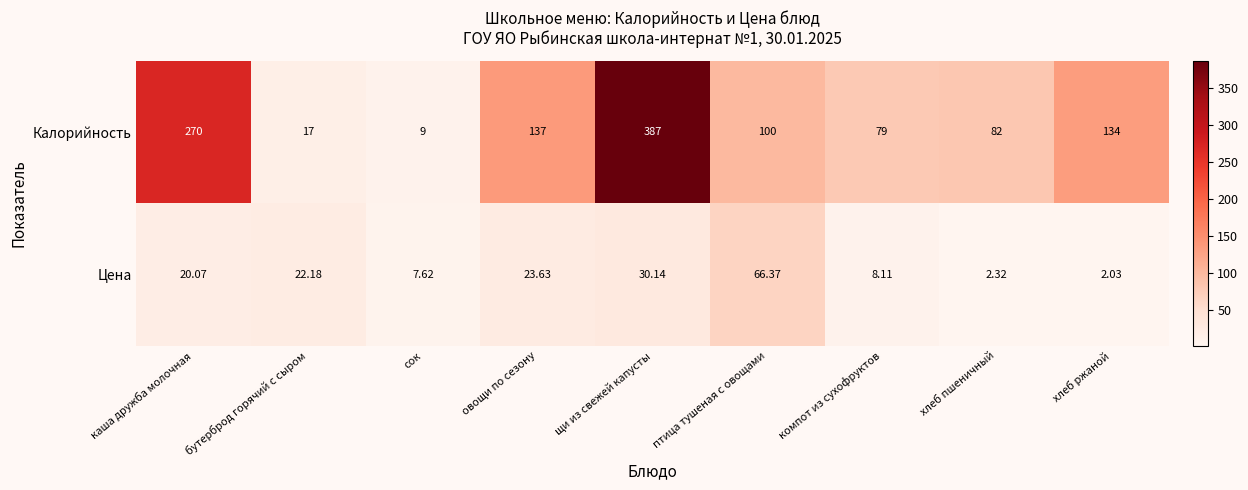

Which series has the widest spread of values?

Калорийность